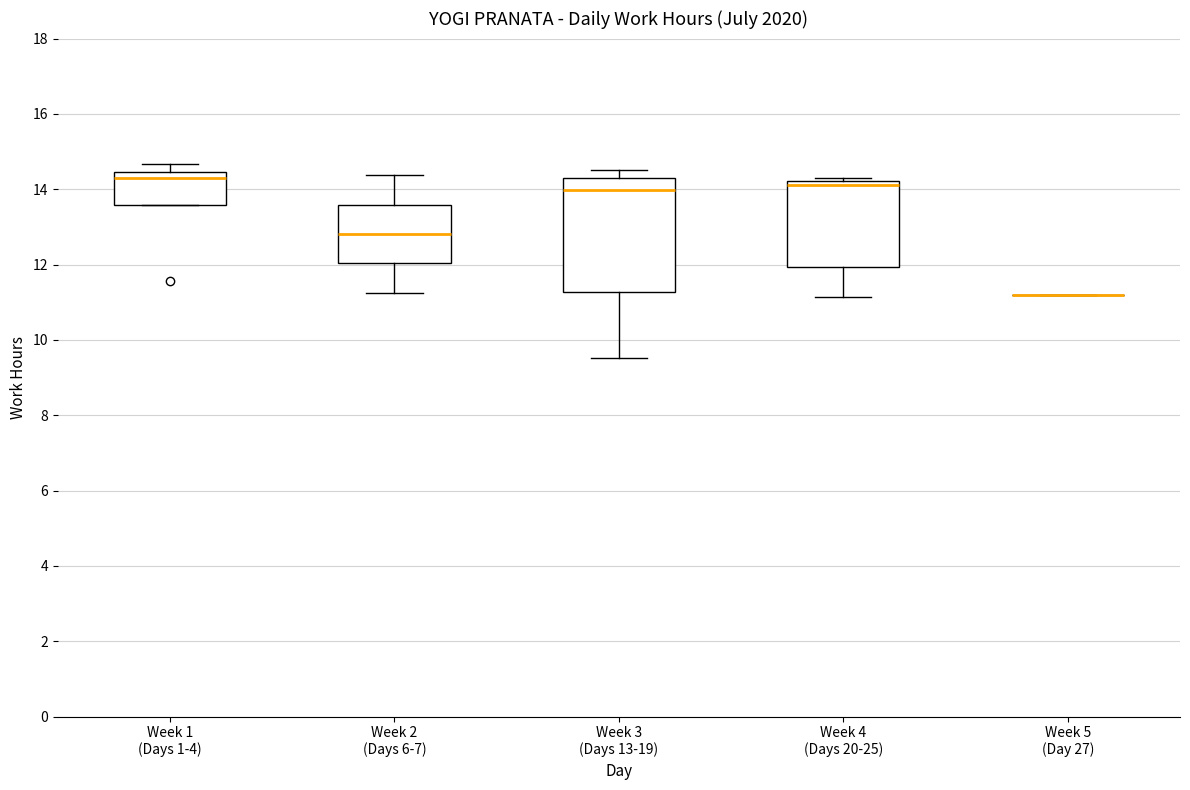

Reading left to right, read every box against the y-axis: the position of its median line, the range the box covers, and the ends of its whiskers. The values are not printed on the chart, so give them approximately, as read against the axis.

Week 1 (Days 1-4): median 14.4 (just below the box's upper edge), box 13.6 to 14.4, whiskers 13.6 to 14.6
Week 2 (Days 6-7): median 12.8, box 12.0 to 13.6, whiskers 11.2 to 14.4
Week 3 (Days 13-19): median 14.0, box 11.2 to 14.4, whiskers 9.6 to 14.6
Week 4 (Days 20-25): median 14.2 (just below the box's upper edge), box 12.0 to 14.2, whiskers 11.2 to 14.4
Week 5 (Day 27): box collapsed to a line at 11.2, whiskers 11.2 to 11.2